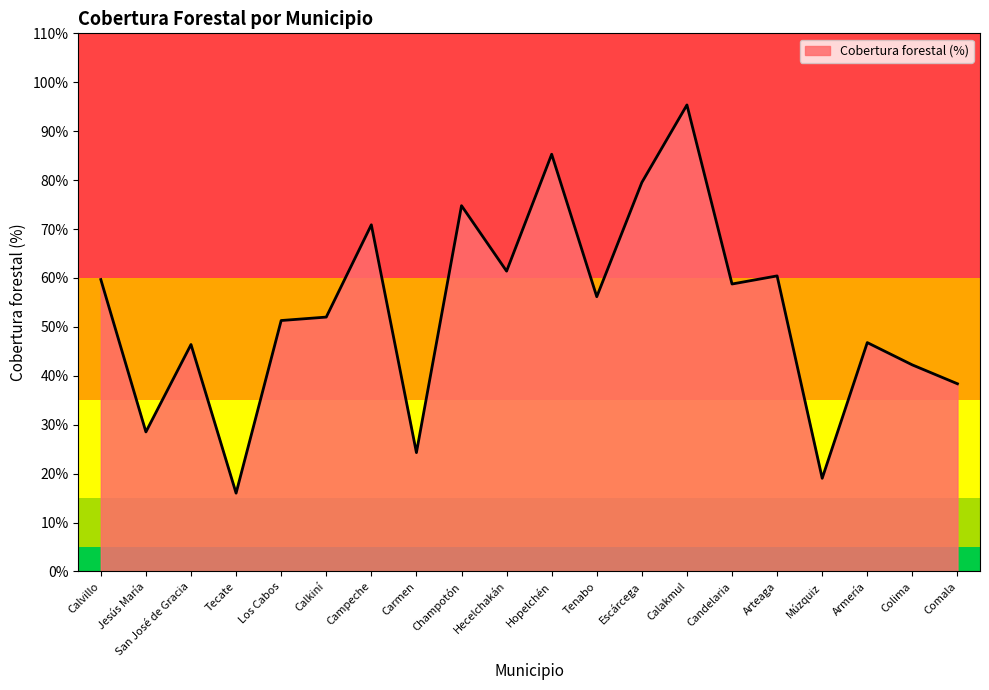

List the labels in order of value, smallest first.

Tecate, Múzquiz, Carmen, Jesús María, Comala, Colima, San José de Gracia, Armería, Los Cabos, Calkiní, Tenabo, Candelaria, Calvillo, Arteaga, Hecelchakán, Campeche, Champotón, Escárcega, Hopelchén, Calakmul